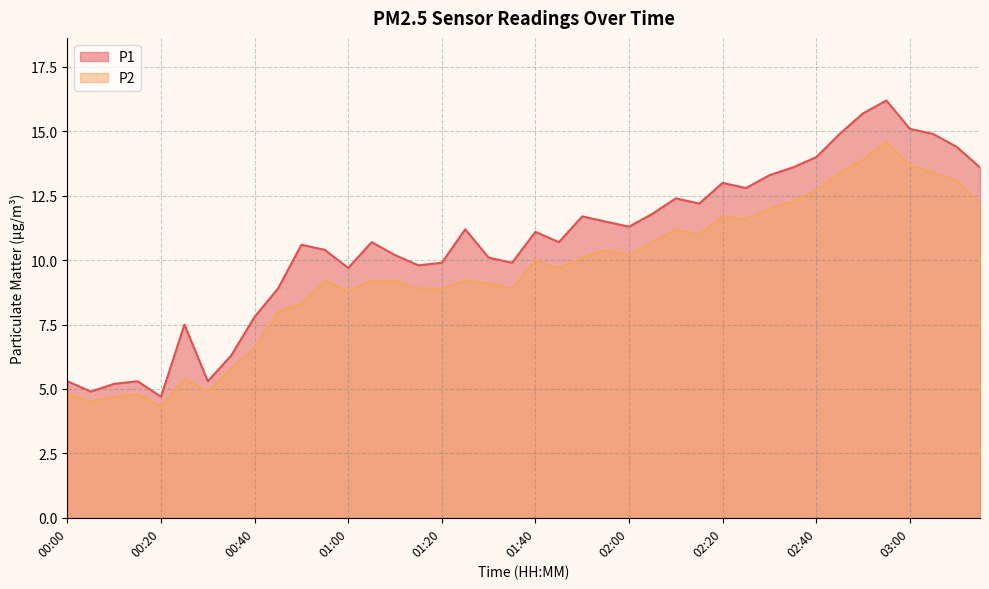

Reading left to right, extract all data points from this chart.

P1: 00:00=5.3	00:05=4.9	00:10=5.2	00:15=5.3	00:20=4.7	00:25=7.5	00:30=5.3	00:35=6.3	00:40=7.8	00:45=8.9	00:50=10.6	00:55=10.4	01:00=9.7	01:05=10.7	01:10=10.2	01:15=9.8	01:20=9.9	01:25=11.2	01:30=10.1	01:35=9.9	01:40=11.1	01:45=10.7	01:50=11.7	01:55=11.5	02:00=11.3	02:05=11.8	02:10=12.4	02:15=12.2	02:20=13.0	02:25=12.8	02:30=13.3	02:35=13.6	02:40=14.0	02:45=14.9	02:50=15.7	02:55=16.2	03:00=15.1	03:05=14.9	03:10=14.4	03:15=13.6
P2: 00:00=4.8	00:05=4.5	00:10=4.7	00:15=4.8	00:20=4.3	00:25=5.4	00:30=4.9	00:35=5.8	00:40=6.6	00:45=8.0	00:50=8.3	00:55=9.2	01:00=8.8	01:05=9.2	01:10=9.2	01:15=8.9	01:20=8.9	01:25=9.2	01:30=9.1	01:35=8.9	01:40=10.0	01:45=9.7	01:50=10.1	01:55=10.4	02:00=10.2	02:05=10.7	02:10=11.2	02:15=11.0	02:20=11.7	02:25=11.6	02:30=12.0	02:35=12.3	02:40=12.7	02:45=13.4	02:50=13.9	02:55=14.6	03:00=13.7	03:05=13.4	03:10=13.1	03:15=12.2